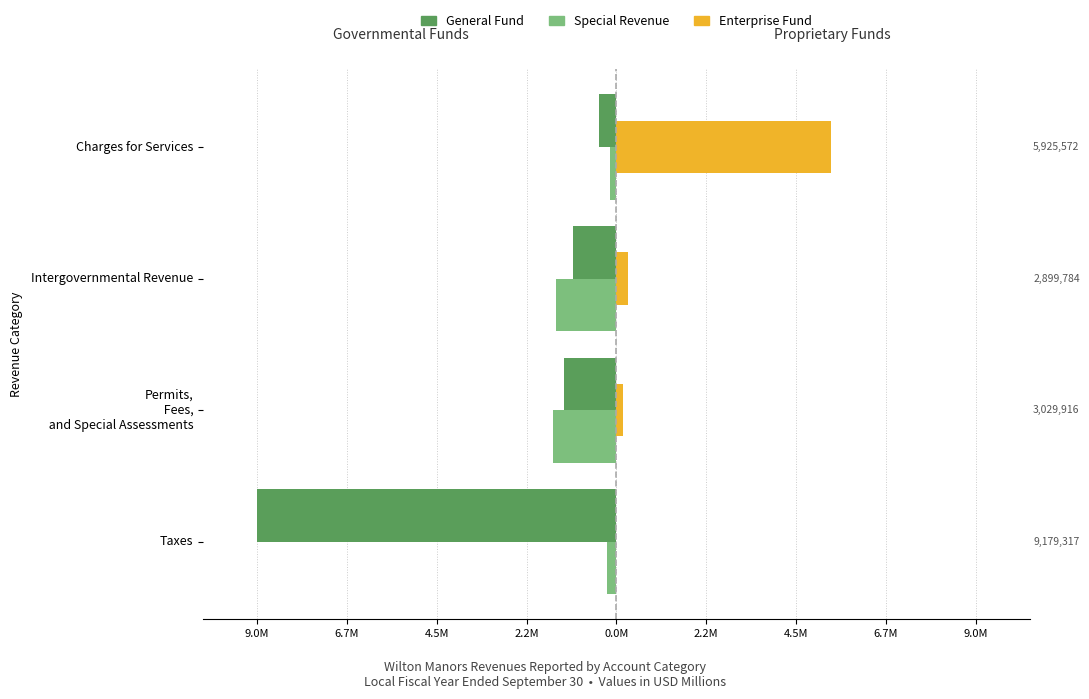

What are all the series names shown in the legend?

General Fund, Special Revenue, Enterprise Fund